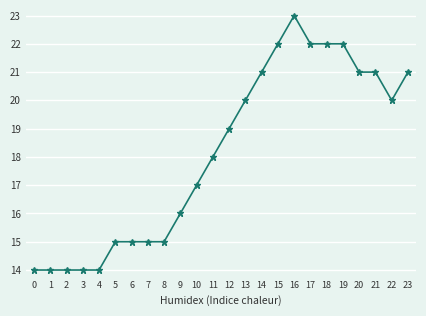

What is the change in value from 7 to 23?

+6